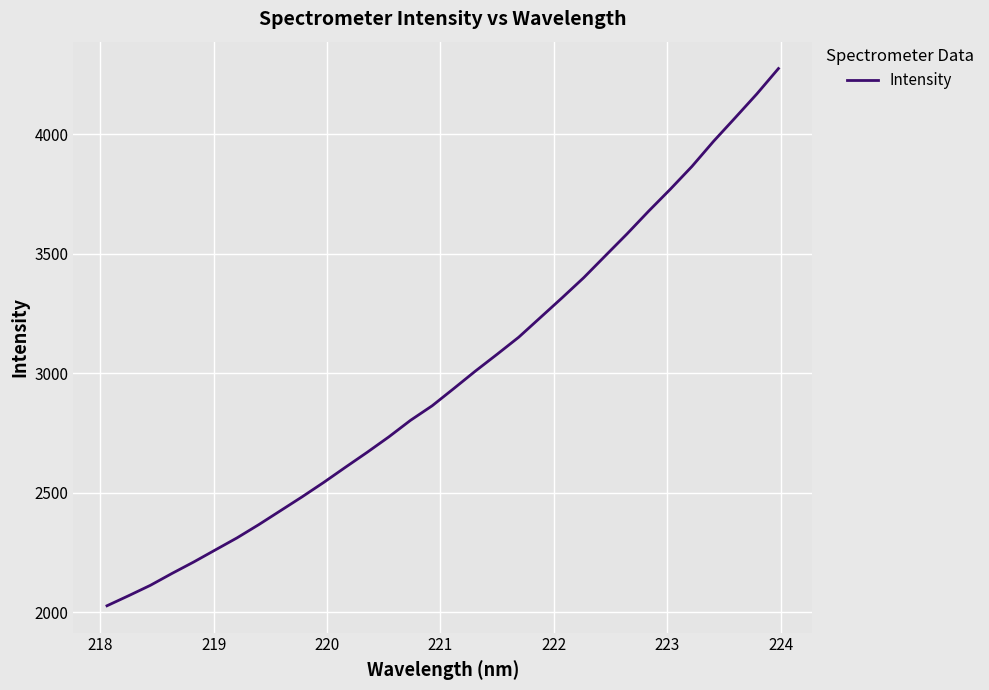

What is the difference between the maximum and minimum values?

2246.2